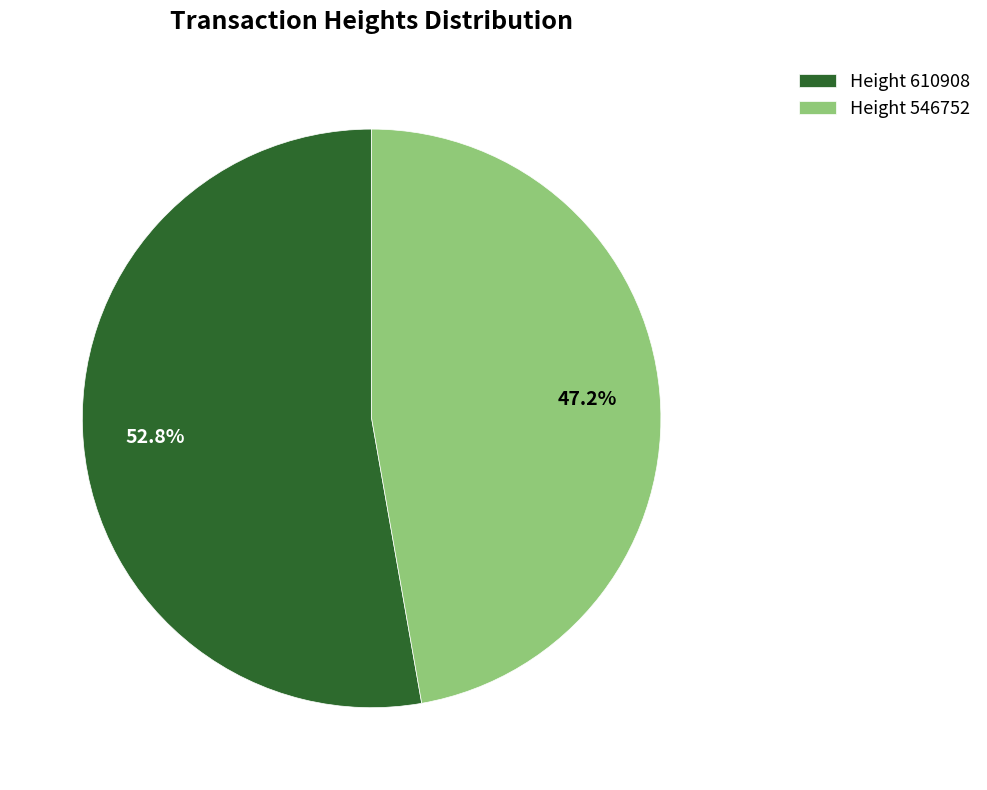

What is the ratio of the value at Height 610908 to the value at Height 546752?

1.1